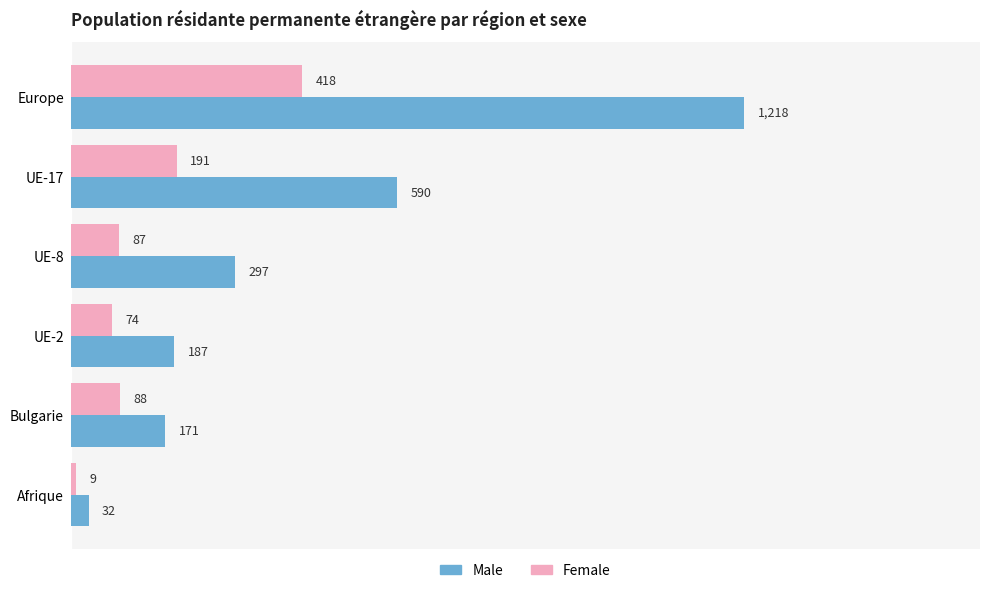

List the series in order of their peak value, highest first.

Male, Female